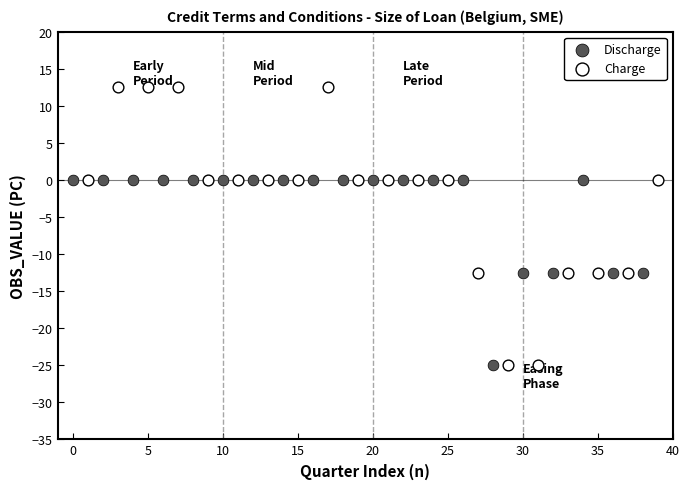

Which series has the widest spread of Y values?

Charge